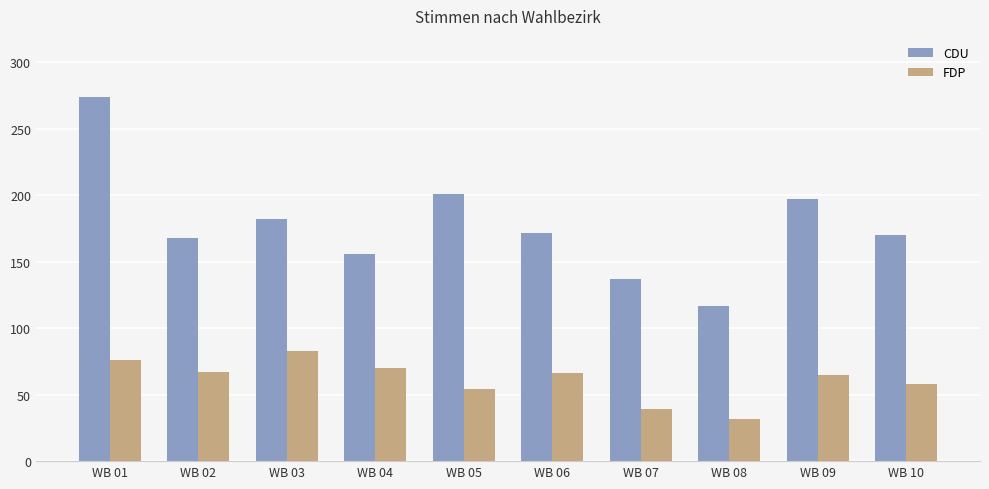

What are all the series names shown in the legend?

CDU, FDP